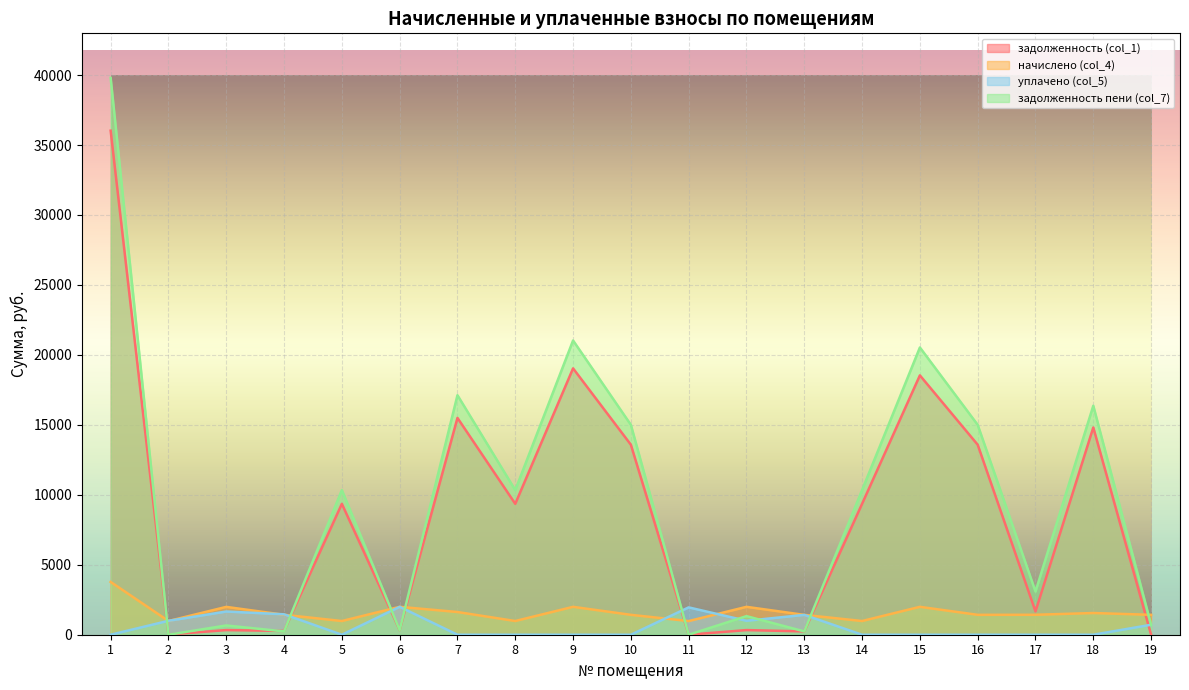

Reading left to right, transcribe all the data shown in this chart.

задолженность (col_1): 1=36024.7	2=15.1	3=331.7	4=270.6	5=9355.4	6=332.7	7=15494.9	8=9355.4	9=19035.6	10=13578.4	11=0.0	12=331.5	13=236.4	14=9355.4	15=18535.6	16=13578.4	17=1663.0	18=14812.7	19=0.6
начислено (col_4): 1=3772.8	2=979.8	3=1990.2	4=1425.4	5=979.8	6=1993.6	7=1622.8	8=979.8	9=1993.6	10=1422.1	11=976.4	12=1993.6	13=1418.6	14=979.8	15=1993.6	16=1422.1	17=1425.4	18=1551.3	19=1422.1
уплачено (col_5): 1=0.0	2=995.0	3=1659.1	4=1458.6	5=0.0	6=1994.0	7=0.0	8=0.0	9=0.0	10=0.0	11=1955.0	12=996.0	13=1417.9	14=0.0	15=0.0	16=0.0	17=0.0	18=0.0	19=712.0
задолженность пени (col_7): 1=39797.5	2=0.0	3=662.8	4=237.4	5=10335.2	6=332.3	7=17117.6	8=10335.2	9=21029.2	10=15000.4	11=0.0	12=1329.0	13=237.2	14=10335.2	15=20529.2	16=15000.4	17=3088.4	18=16364.0	19=710.7